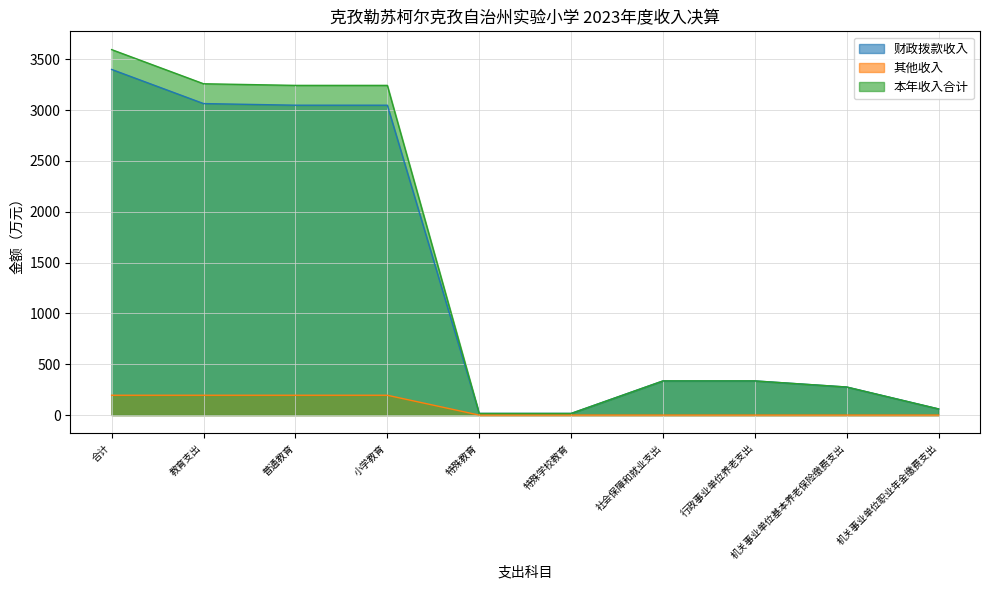

Reading left to right, transcribe all the data shown in this chart.

财政拨款收入: 3399.6	3063.6	3047.7	3047.7	16.0	16.0	335.9	335.9	275.8	60.1
其他收入: 194.9	194.9	194.9	194.9	0.0	0.0	0.0	0.0	0.0	0.0
本年收入合计: 3594.4	3258.5	3242.6	3242.6	16.0	16.0	335.9	335.9	275.8	60.1